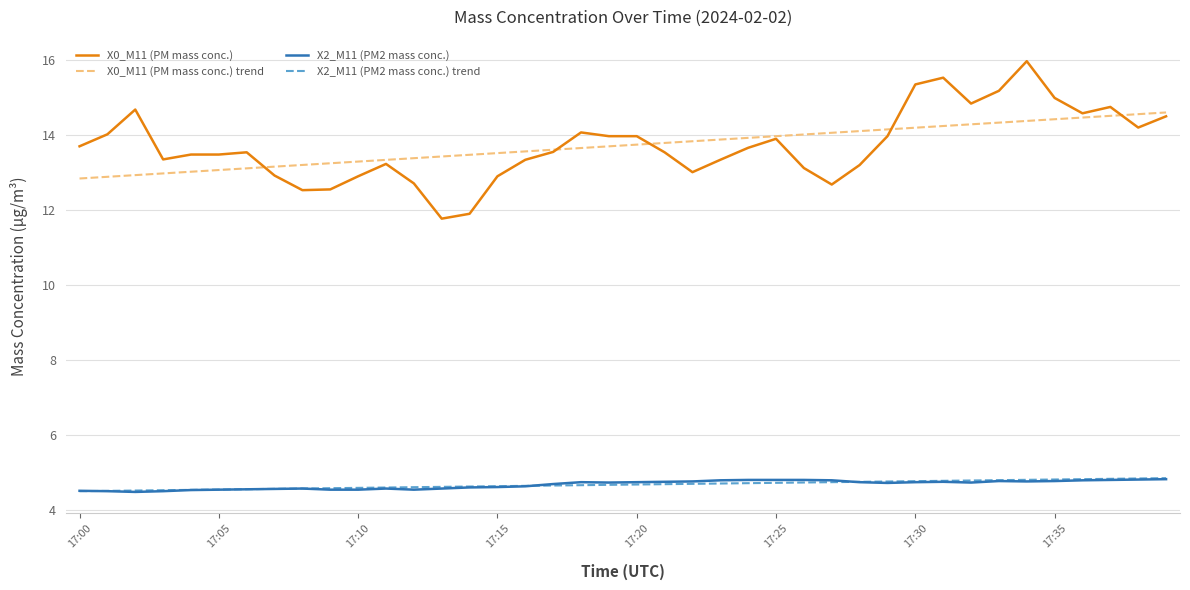

What is the sum of all X0_M11 (PM mass conc.) values?

548.9